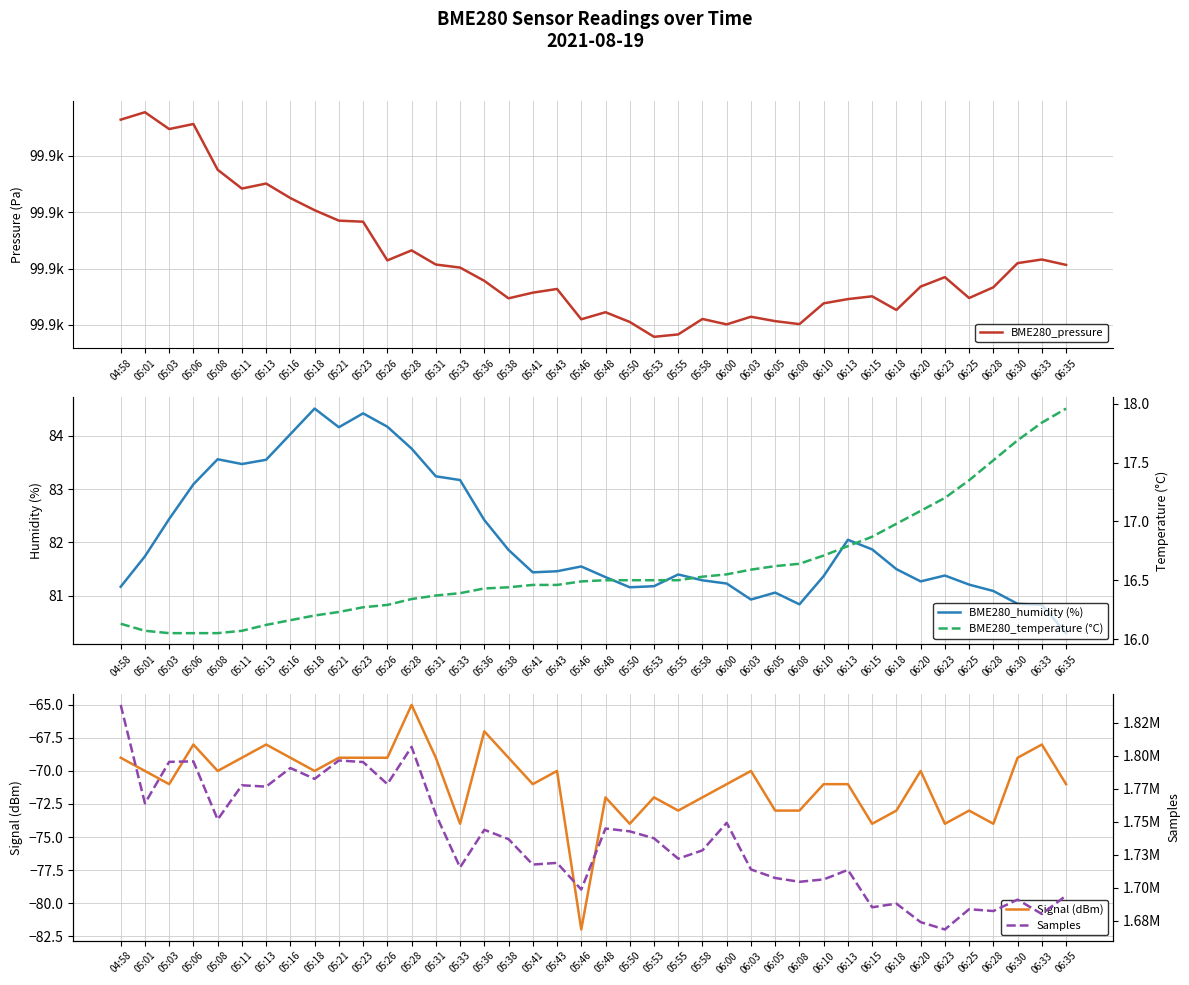

Which series has the largest total across all categories?

Samples